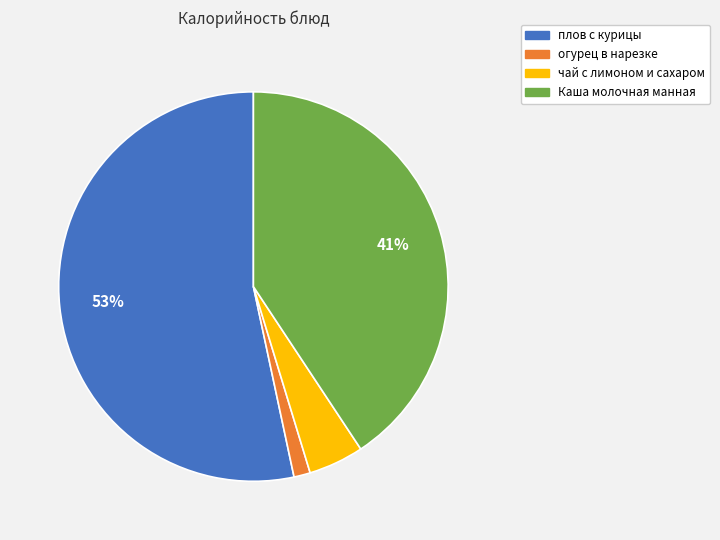

Is the sum of чай с лимоном и сахаром and плов с курицы greater than half?

Yes